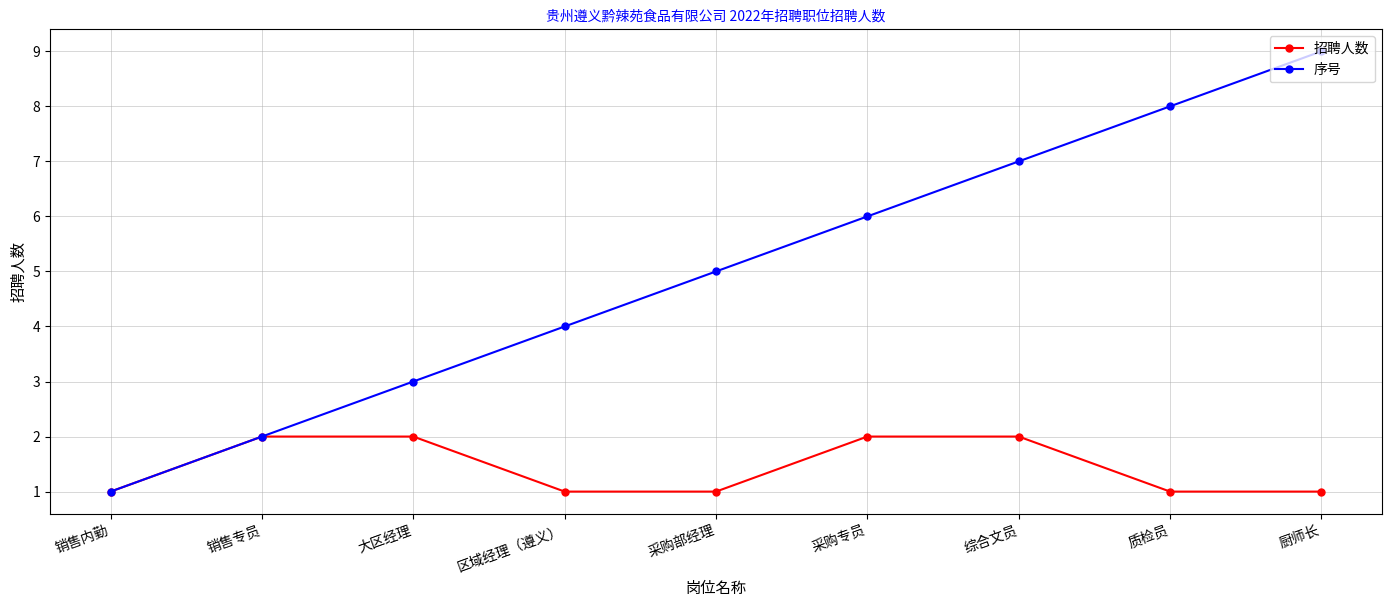

What is the sum of all 序号 values?

45